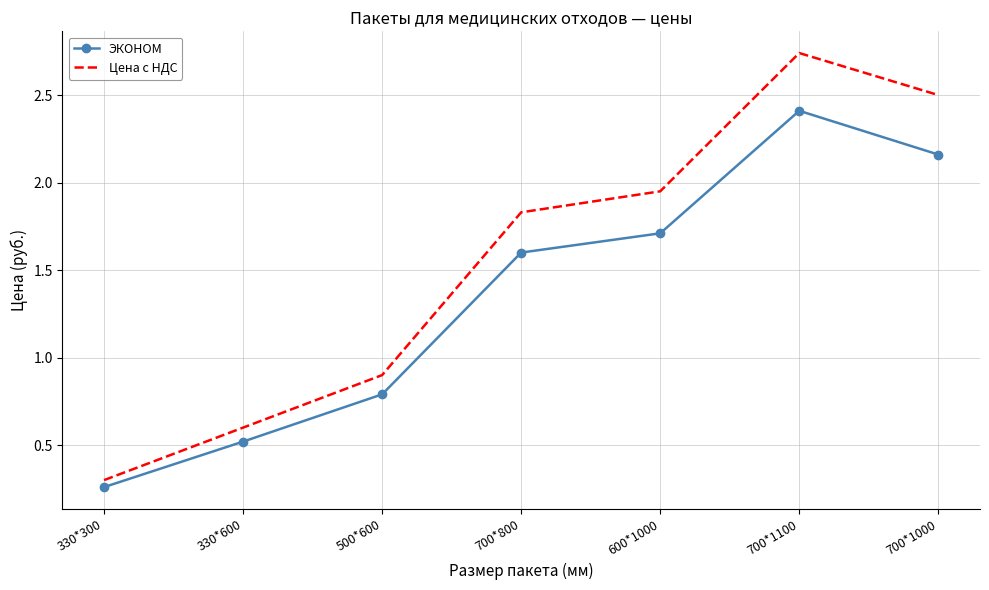

What is the sum of all ЭКОНОМ values?

9.5